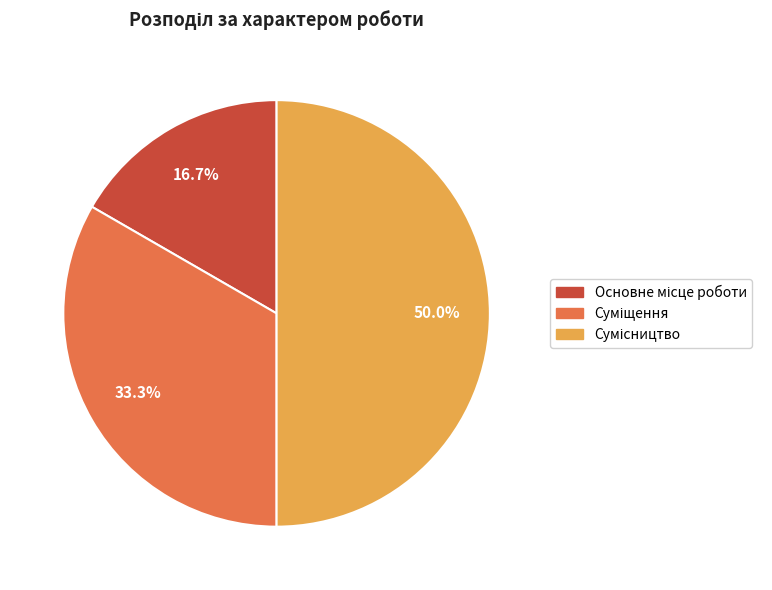

Which has a higher value, Суміщення or Сумісництво?

Сумісництво